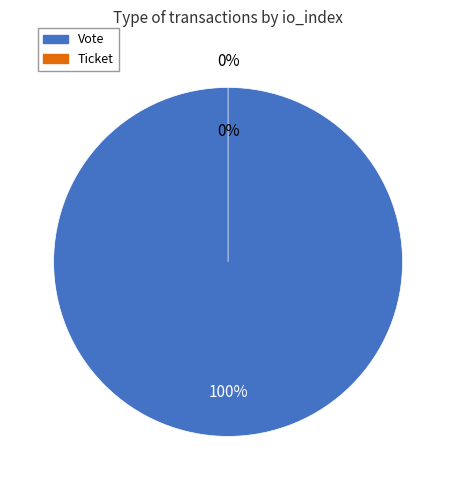

To the nearest percent, what is the difference between the Vote and Ticket slice percentages?

100%